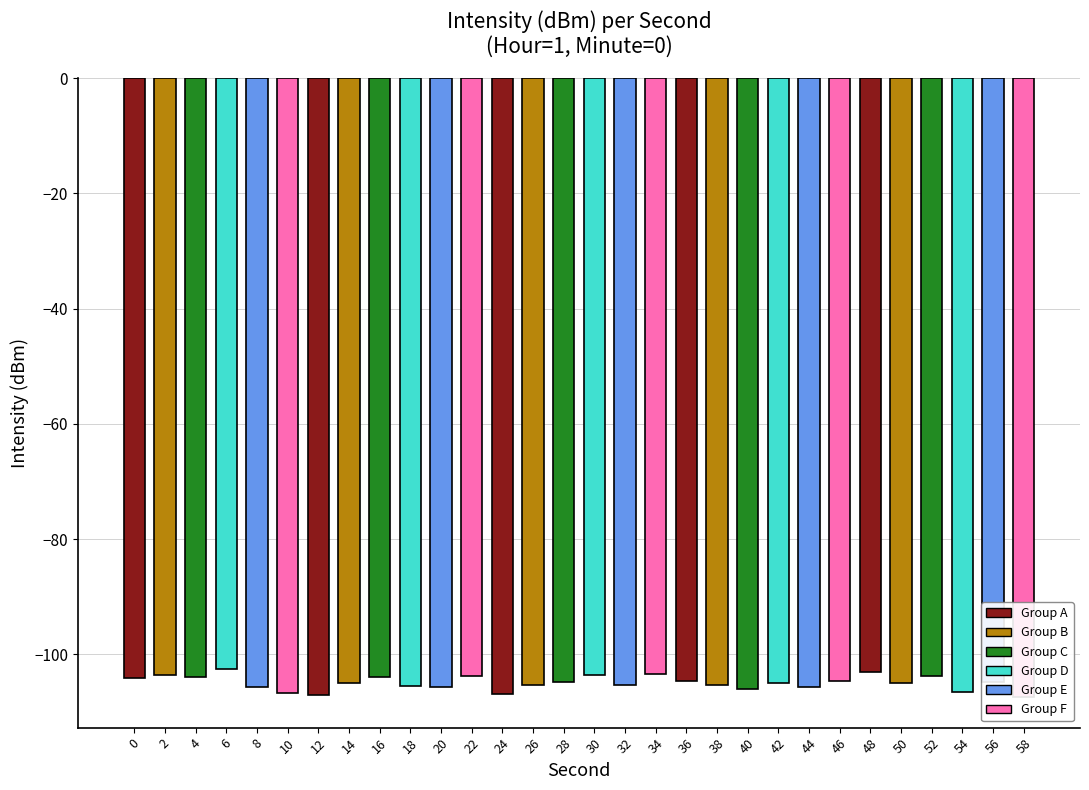

How many values are below -104?

22